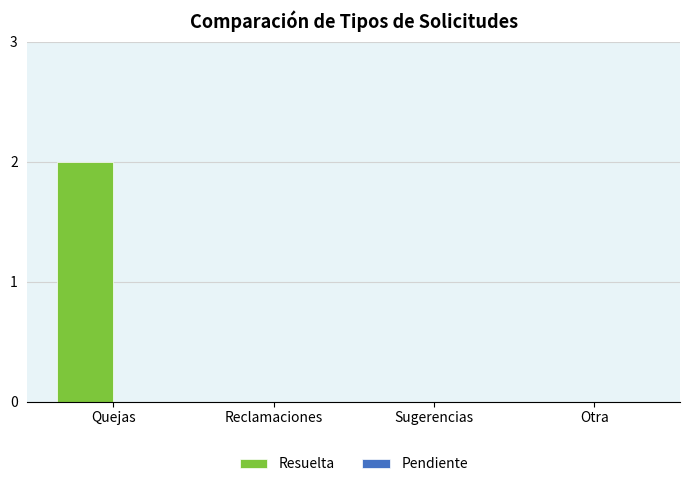

The chart shows a value of 0 at Sugerencias. True or false?

True